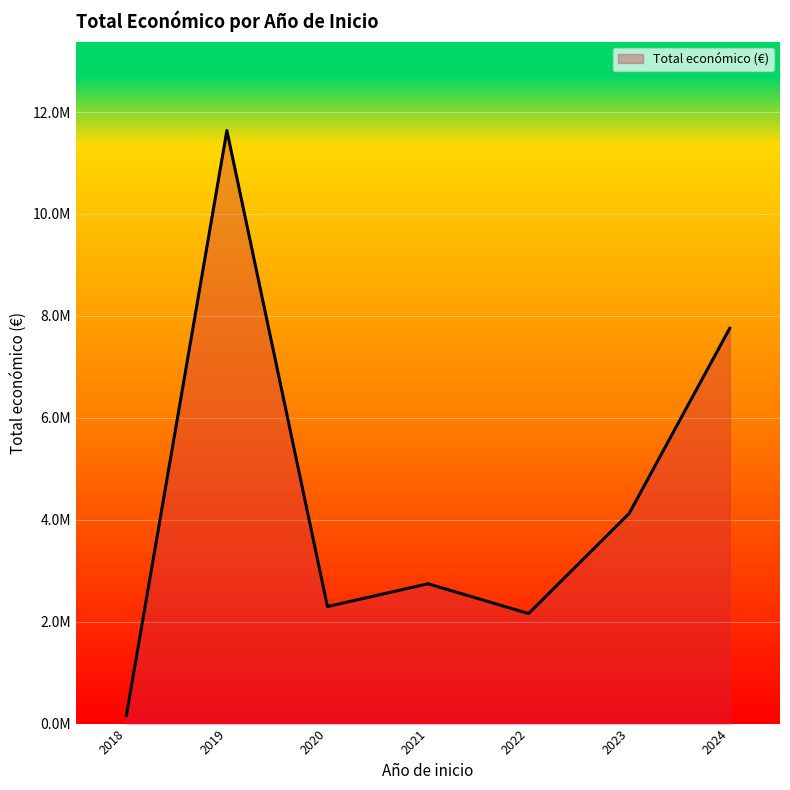

Does the chart have visible grid lines?

Yes